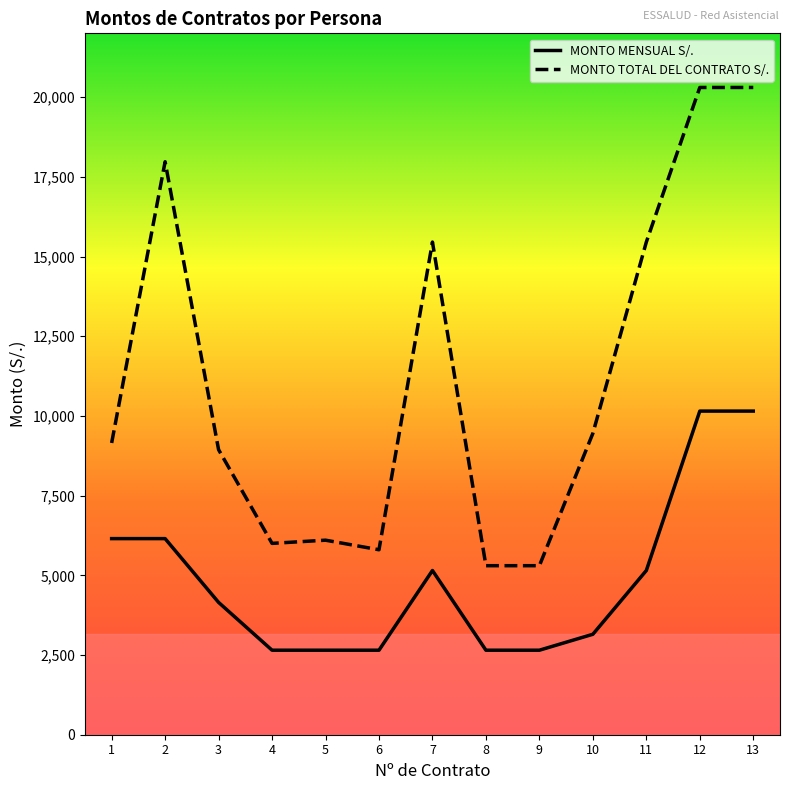

What is the total value across all series at 2?

24124